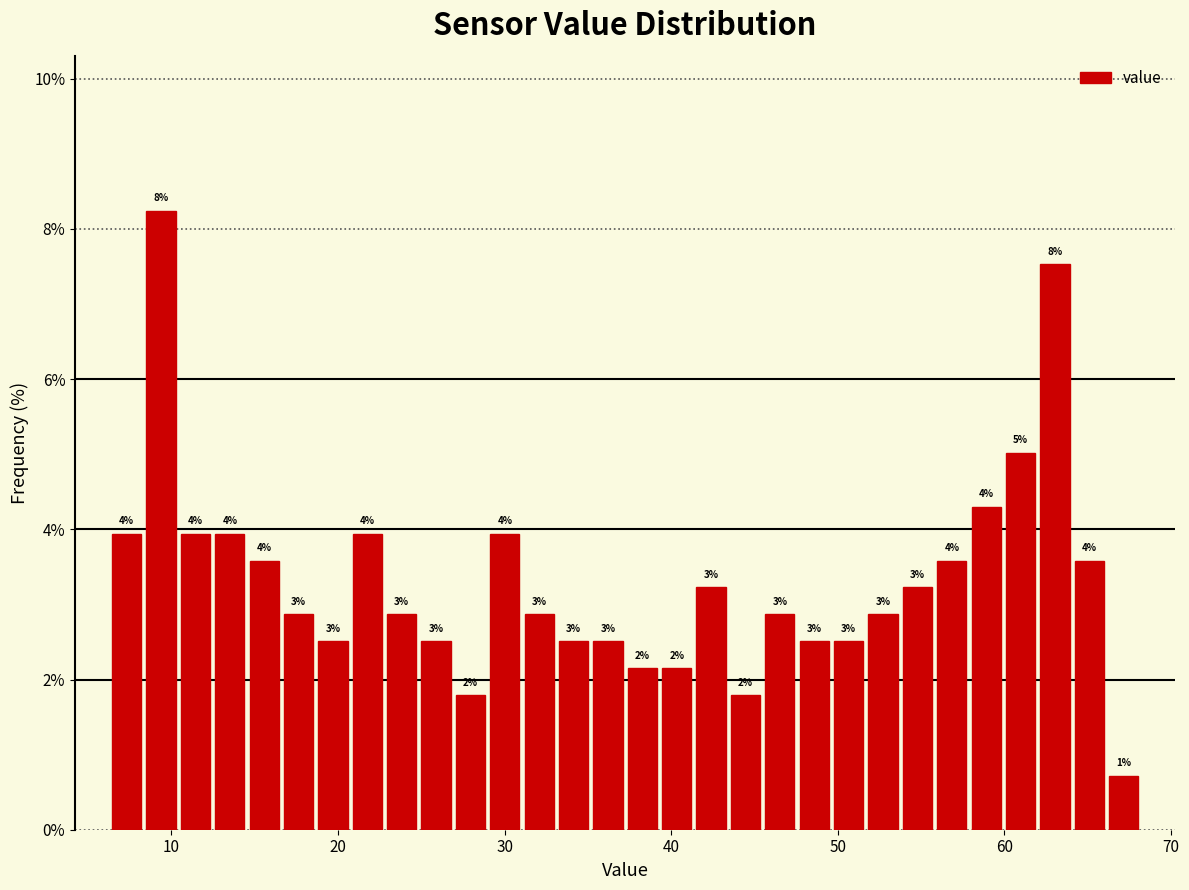

Around what value on the x-axis is the tallest bar? Give the approximate position of its centre, as read against the axis.

9